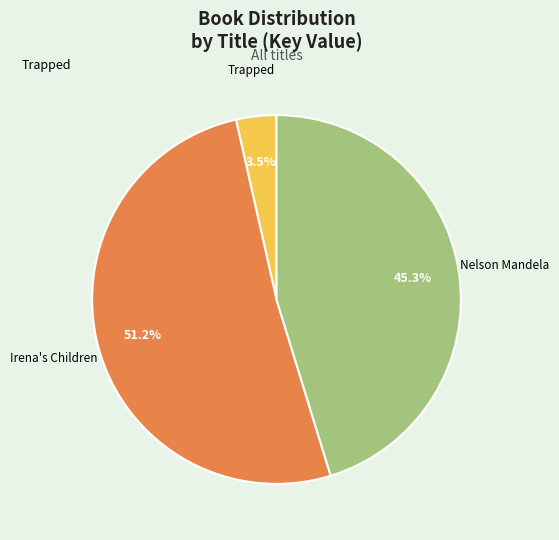

The Irena's Children slice represents 51% of the pie. True or false?

True